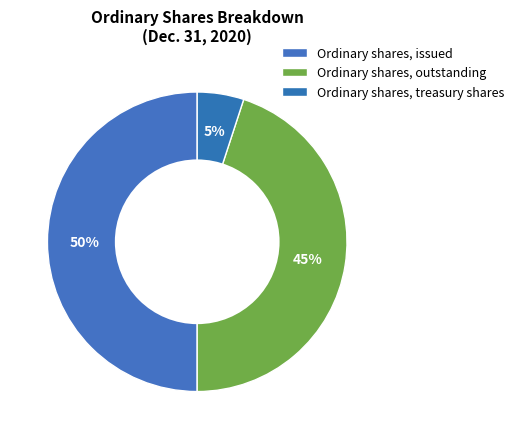

To the nearest percent, what portion does Ordinary shares, issued represent?

50%